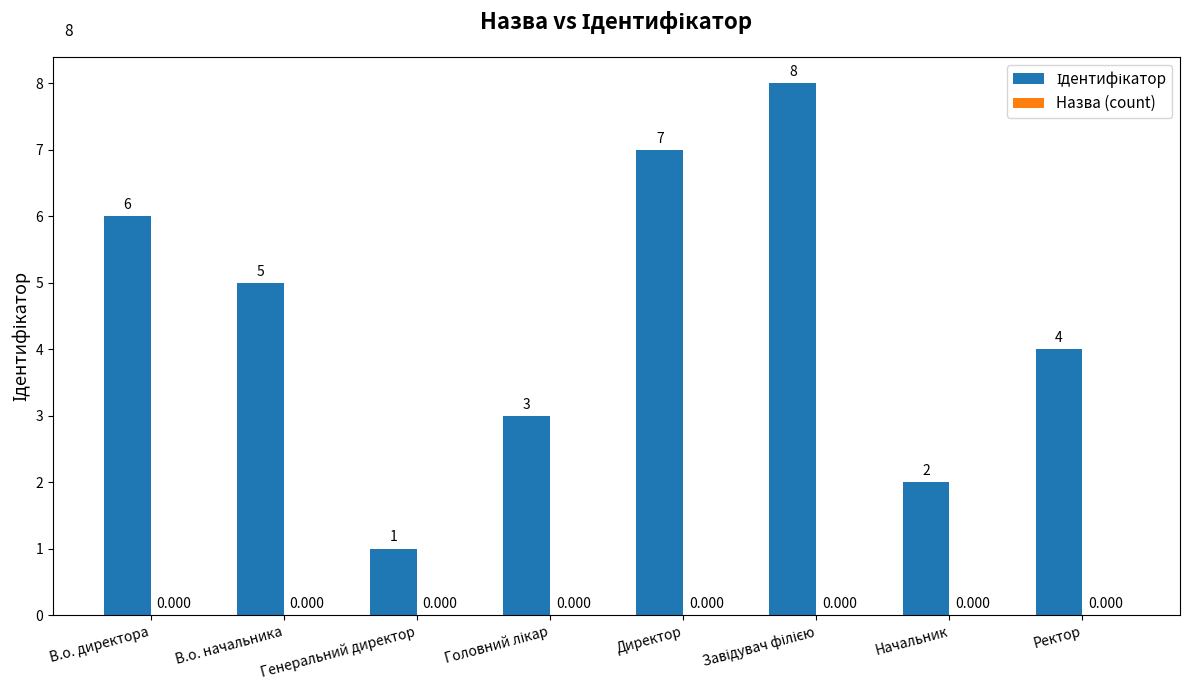

Which category has the lowest value across all series?

Генеральний директор